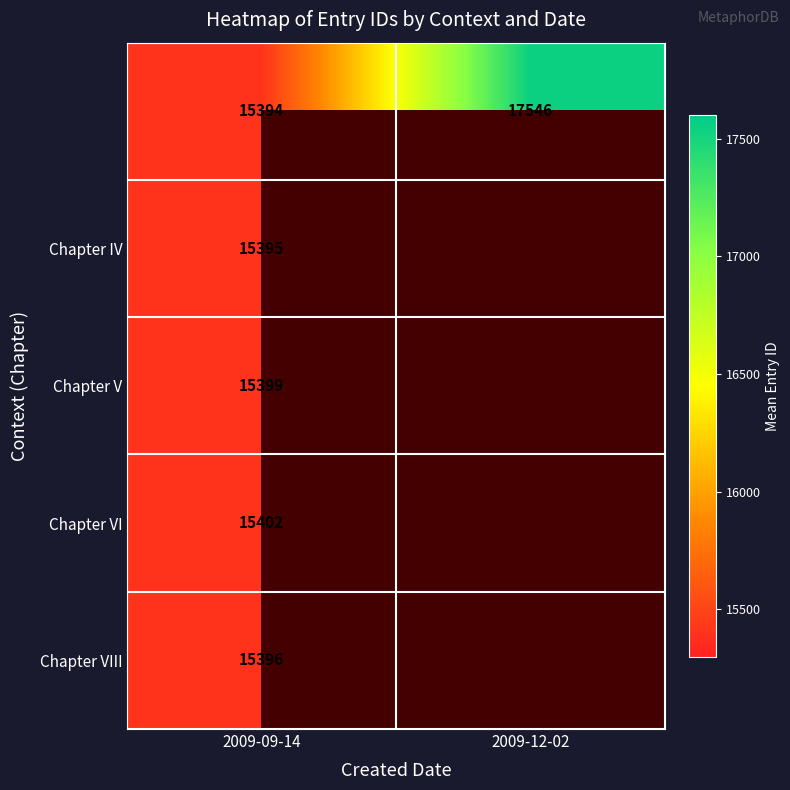

At how many categories does at least one series exceed 17432?

1